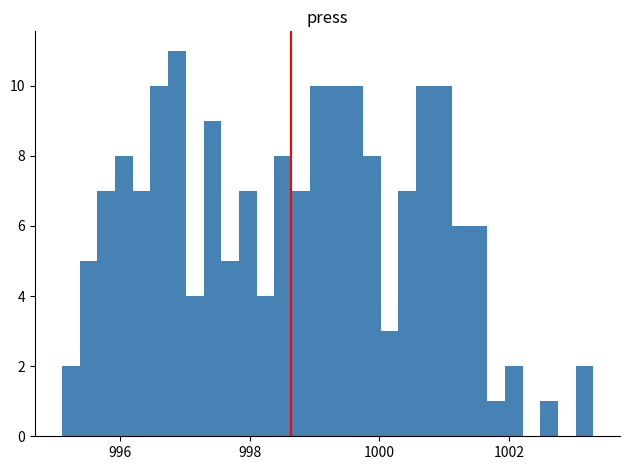

Around what value on the x-axis is the tallest bar? Give the approximate position of its centre, as read against the axis.

996.8